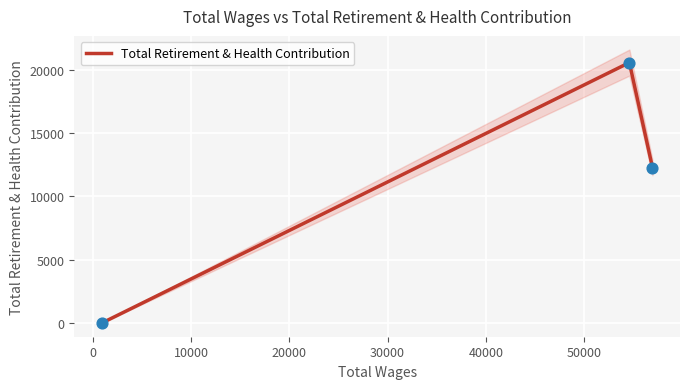

What is the ratio of the value at 10000 to the value at 0?

0.6